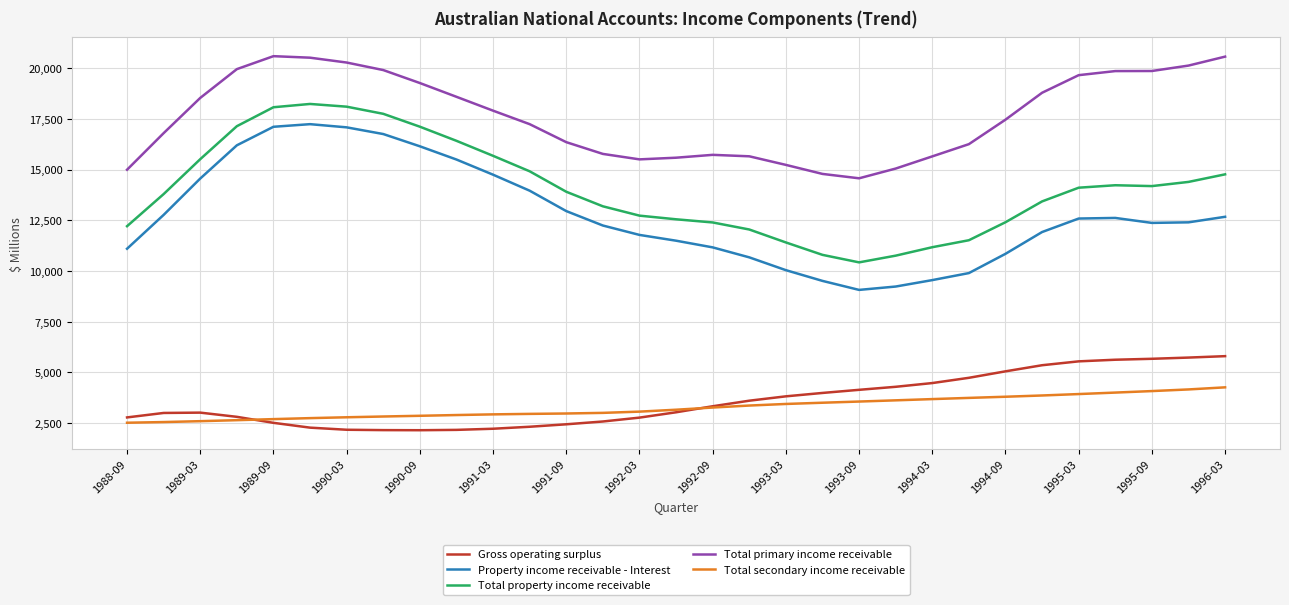

What is the minimum value shown in the chart?

2152